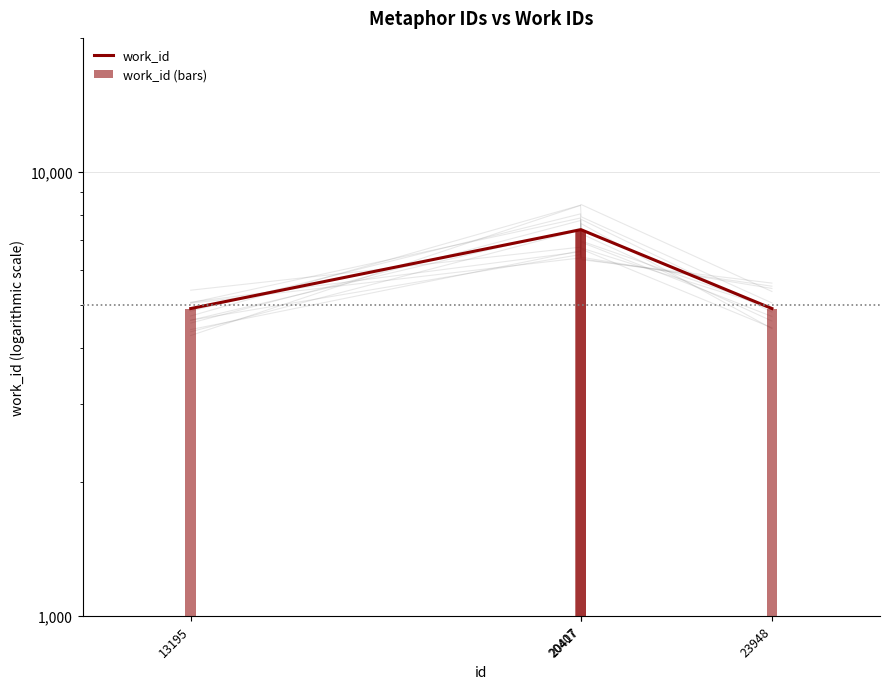

Reading right to left, transcribe all the data shown in this chart.

work_id: 4918	7400	7400	4918
work_id (bars): 4918	7400	7400	4918